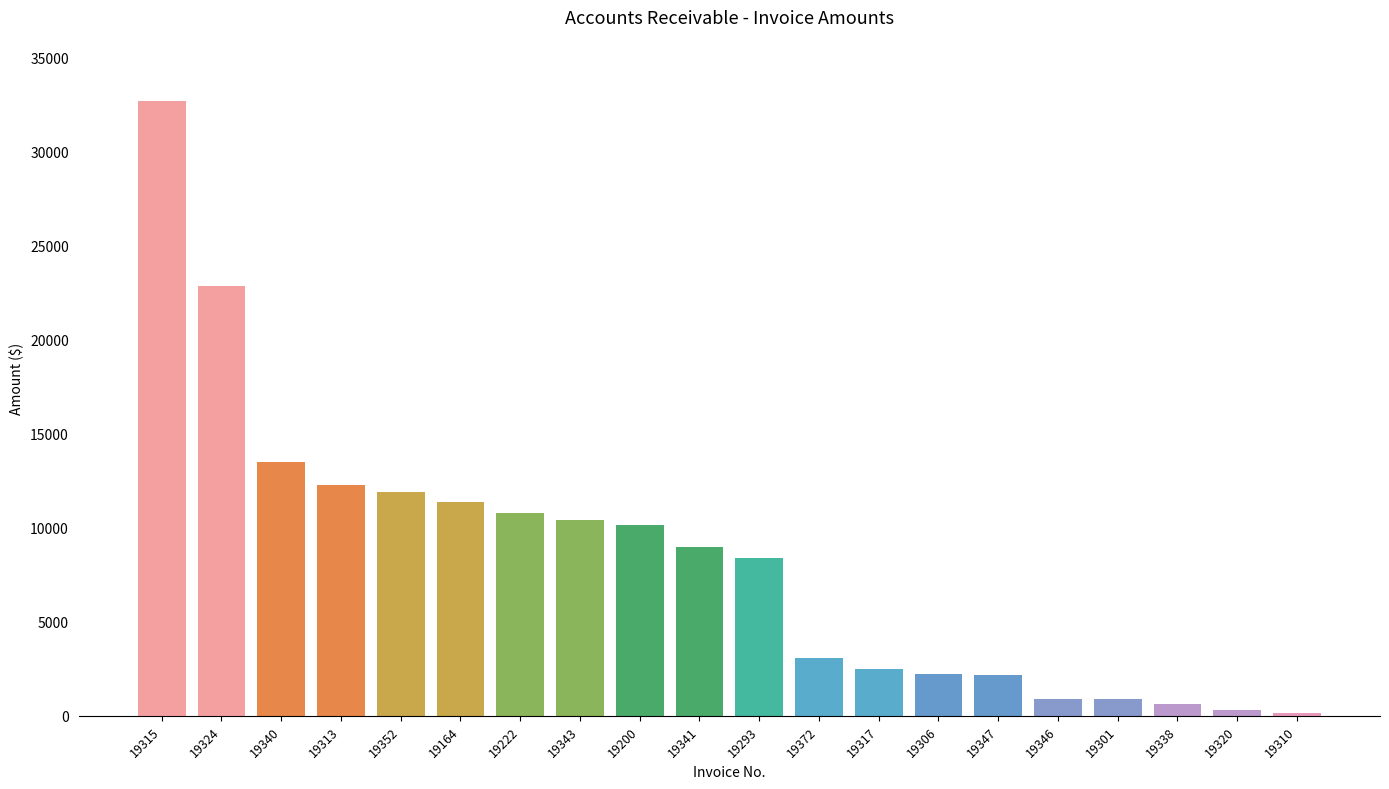

Read the value at 19341.

9000.0